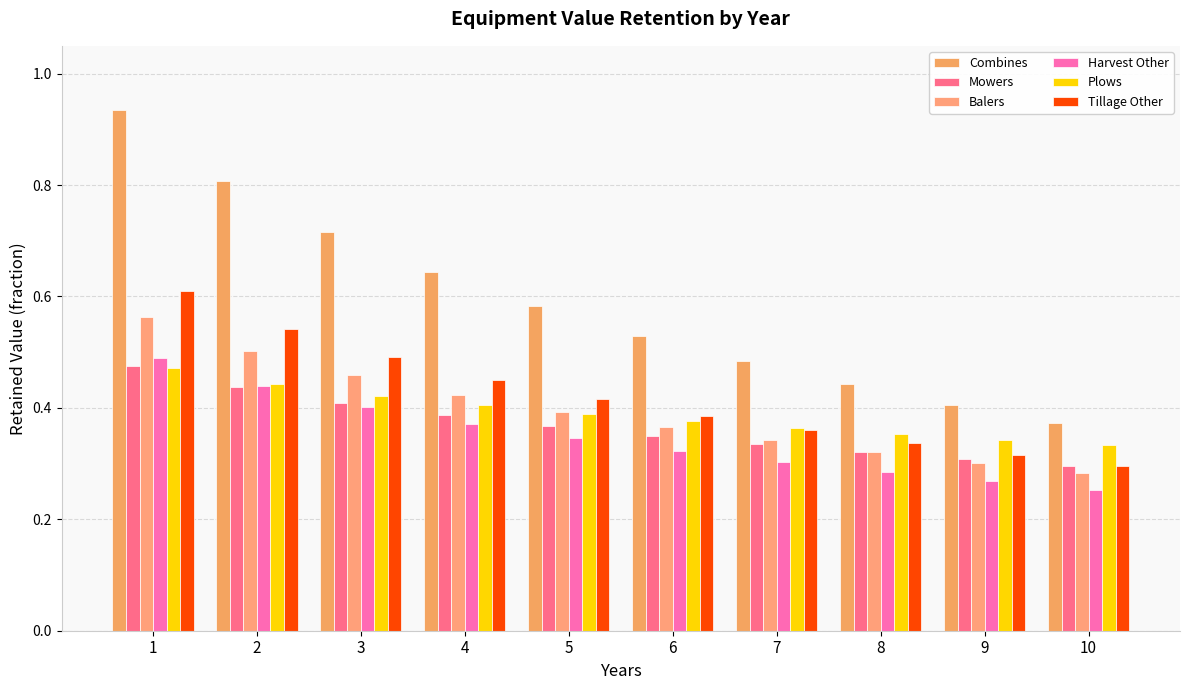

Count the number of categories in the chart.

10